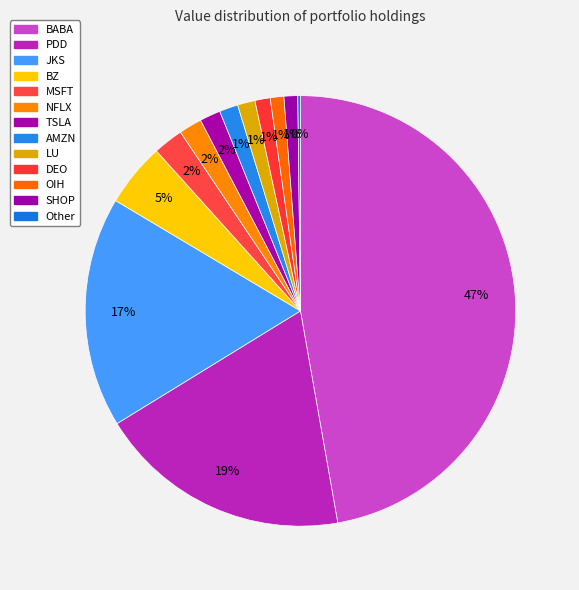

Approximately how many times larger is the value at PDD compared to BABA?

0.4